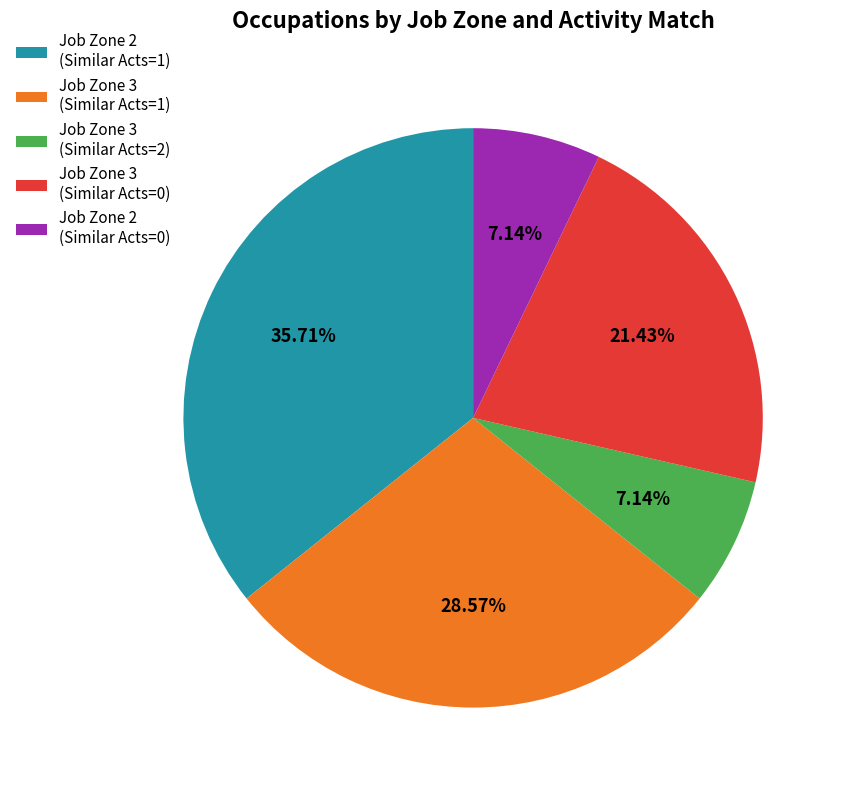

Is Job Zone 3 (Similar Acts=2) the majority of the pie?

No